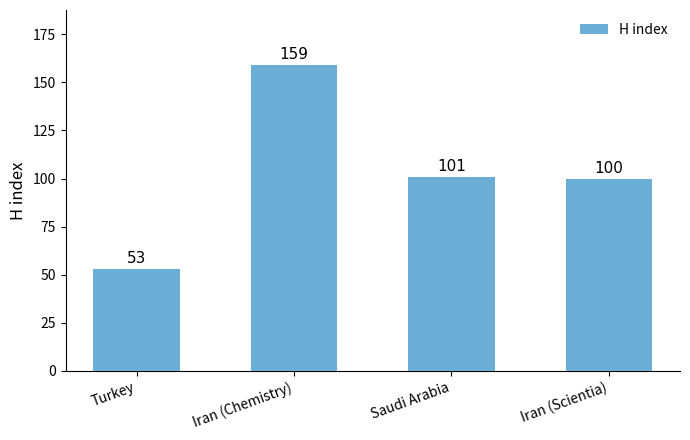

Between Iran (Scientia) and Iran (Chemistry), which is larger?

Iran (Chemistry)